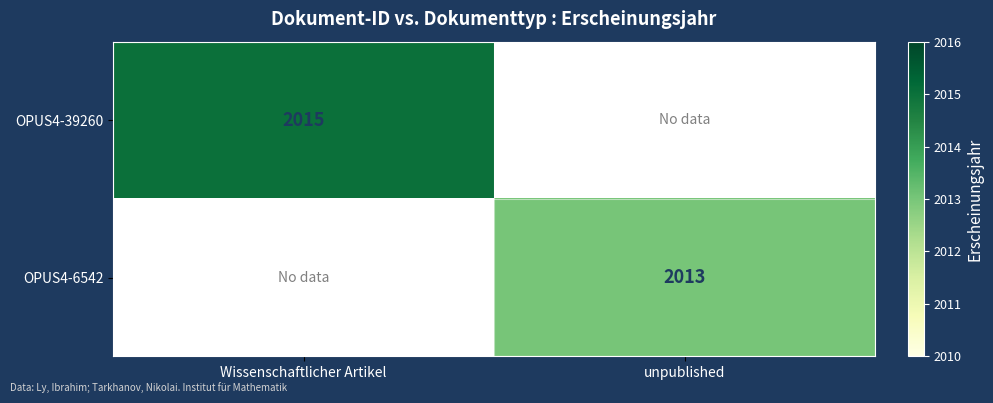

Is it true that OPUS4-39260 equals 2015 at Wissenschaftlicher Artikel?

True